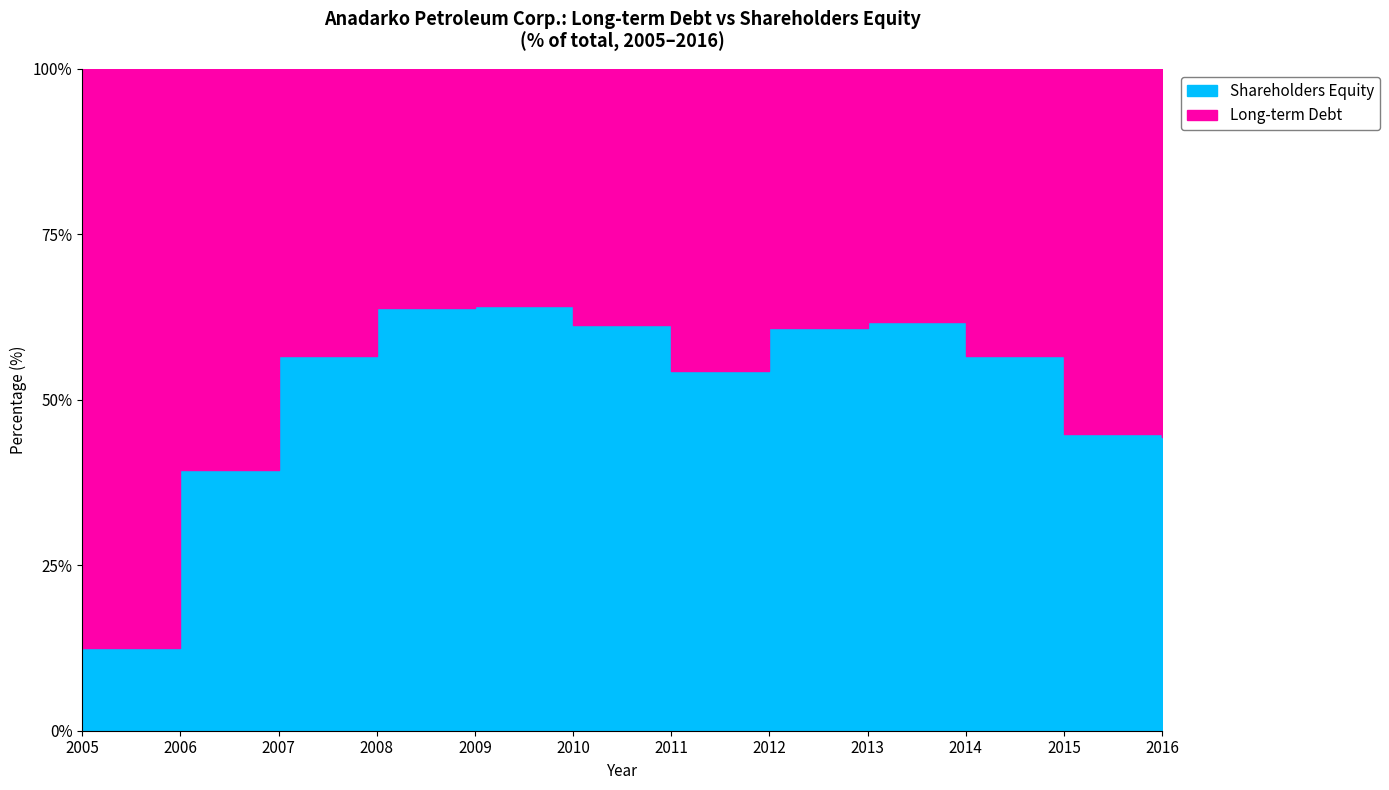

At which category does Shareholders Equity reach its first local peak?

2010